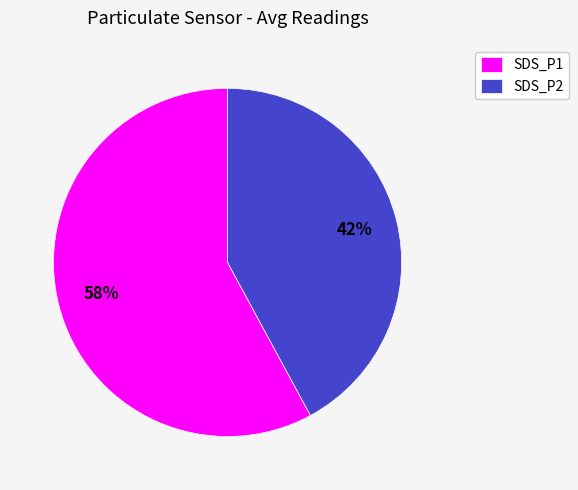

To the nearest percent, what percentage of the pie is SDS_P1?

58%